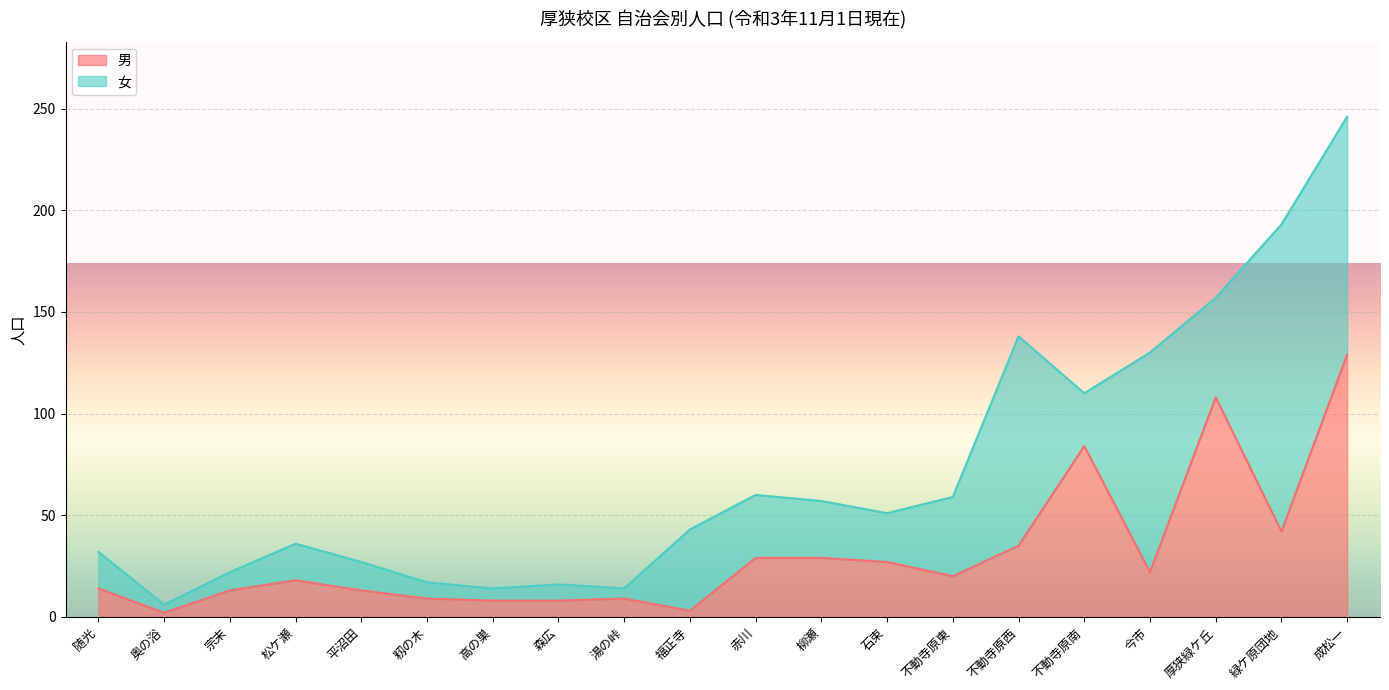

What is the total value across all series at 籾の木?

17